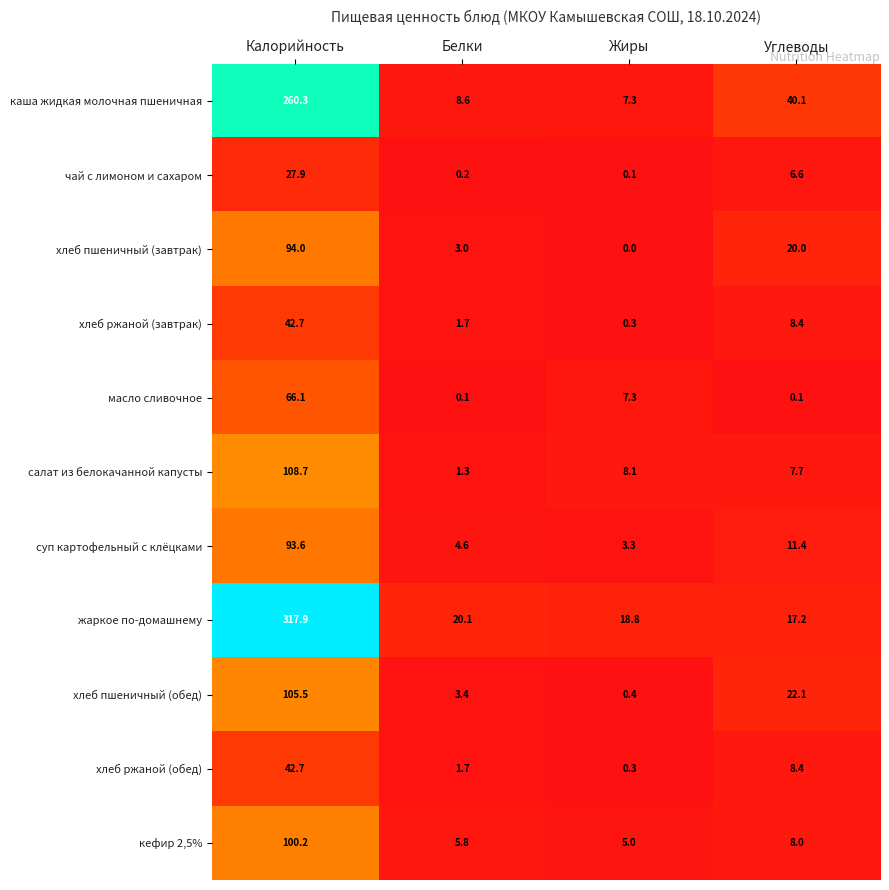

What is the lowest value of the суп картофельный с клёцками series?

3.3